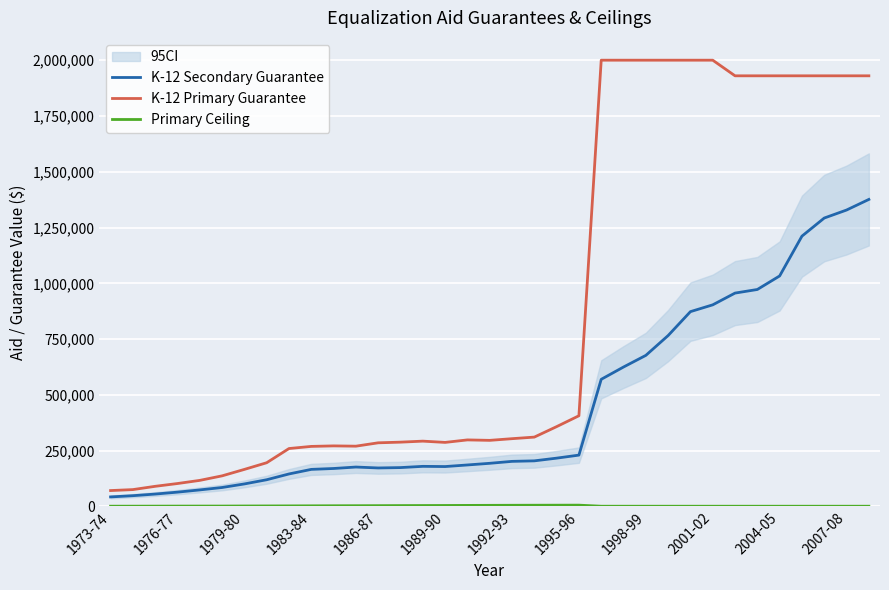

How many series are shown in this chart?

3